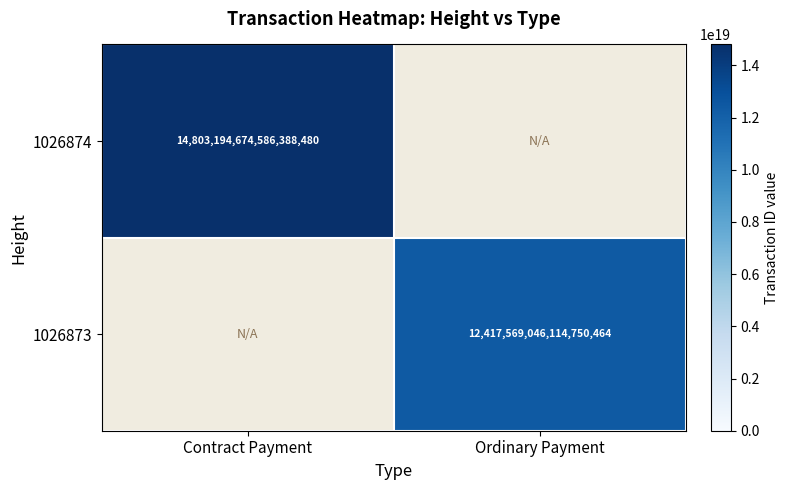

Is it true that 1026873 equals 20056350290548453376 at Ordinary Payment?

False